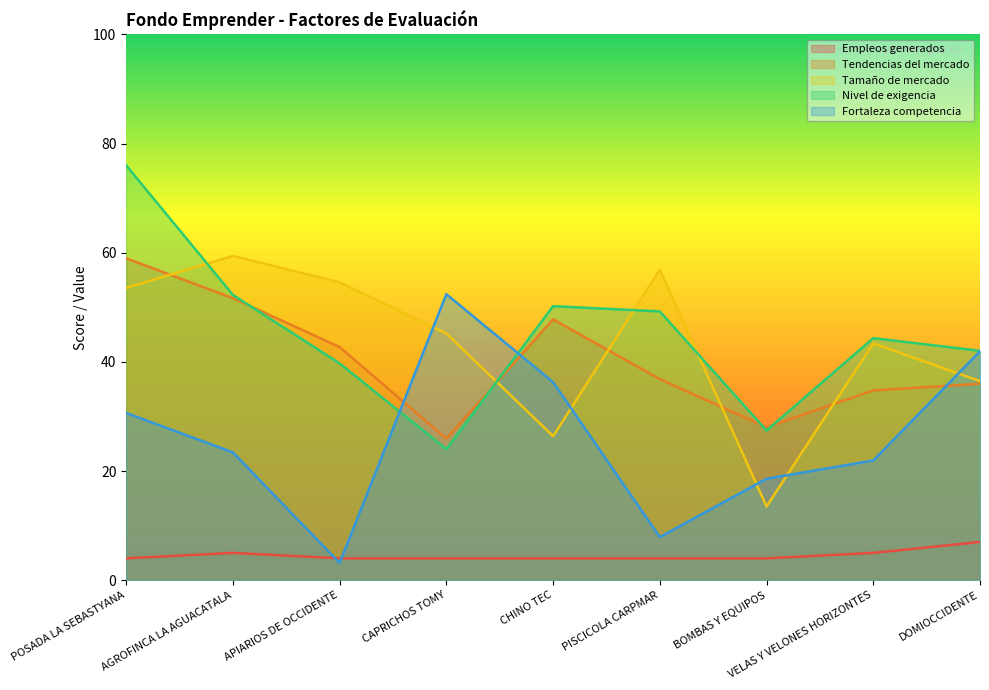

True or false: Empleos generados has a value of 6.5 at CHINO TEC.

False